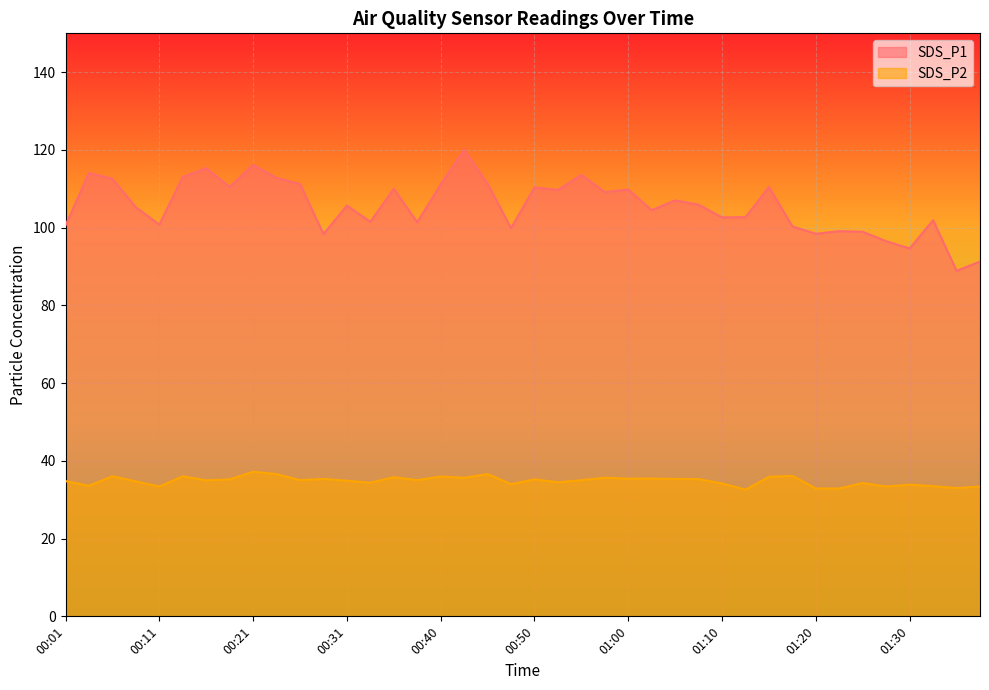

What is the label of the 1st point from the right?

01:37